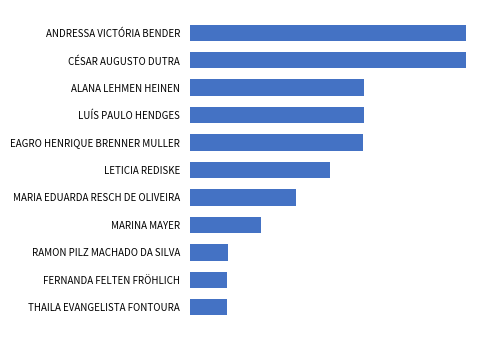

Does the chart contain any negative values?

No